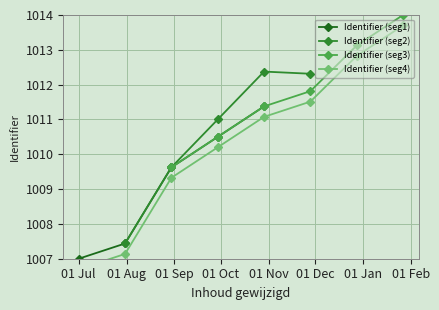

How many values exceed 1011?

4